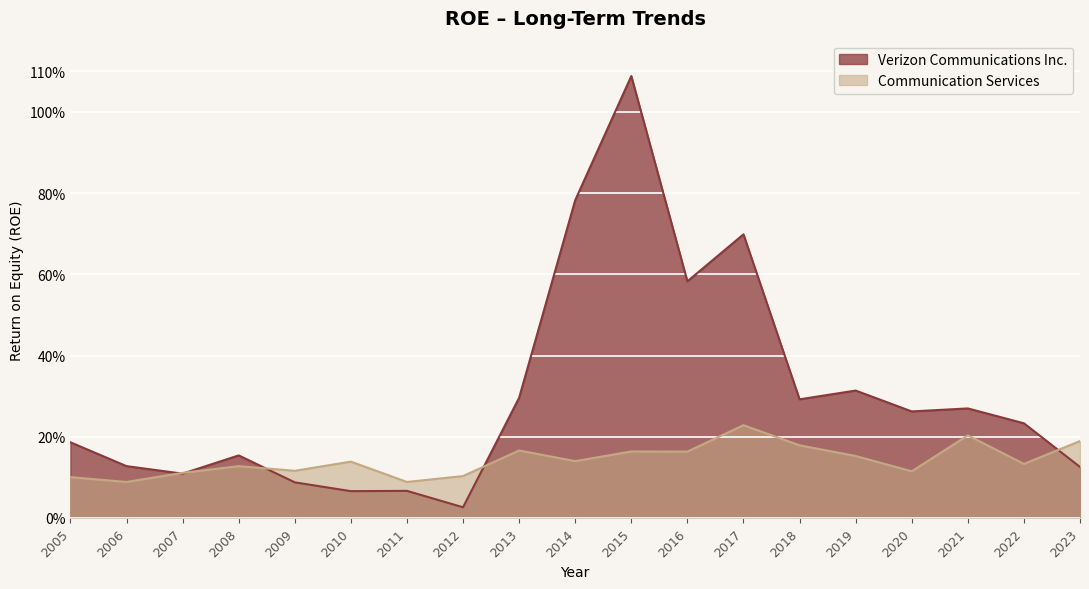

Rank the series at 2006 from highest to lowest value.

Verizon Communications Inc., Communication Services